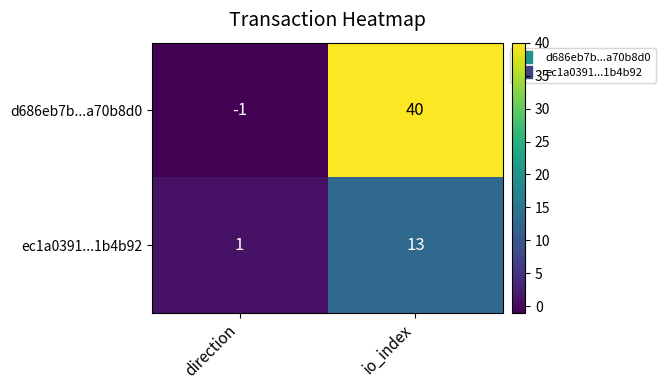

Reading right to left, transcribe all the data shown in this chart.

d686eb7b...a70b8d0: io_index=40	direction=-1
ec1a0391...1b4b92: io_index=13	direction=1